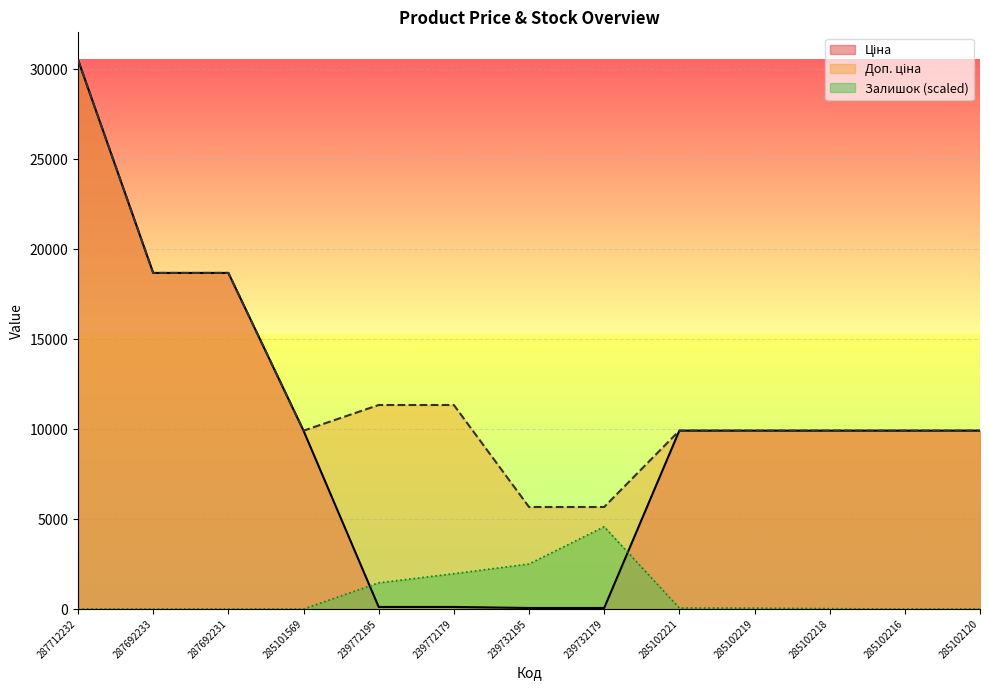

The value of Залишок at 285101569 is 0.0. True or false?

True